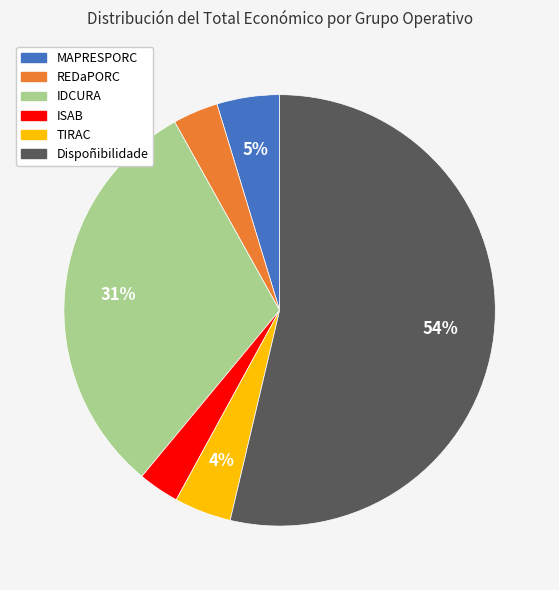

Which slice represents more than half of the pie?

Dispoñibilidade